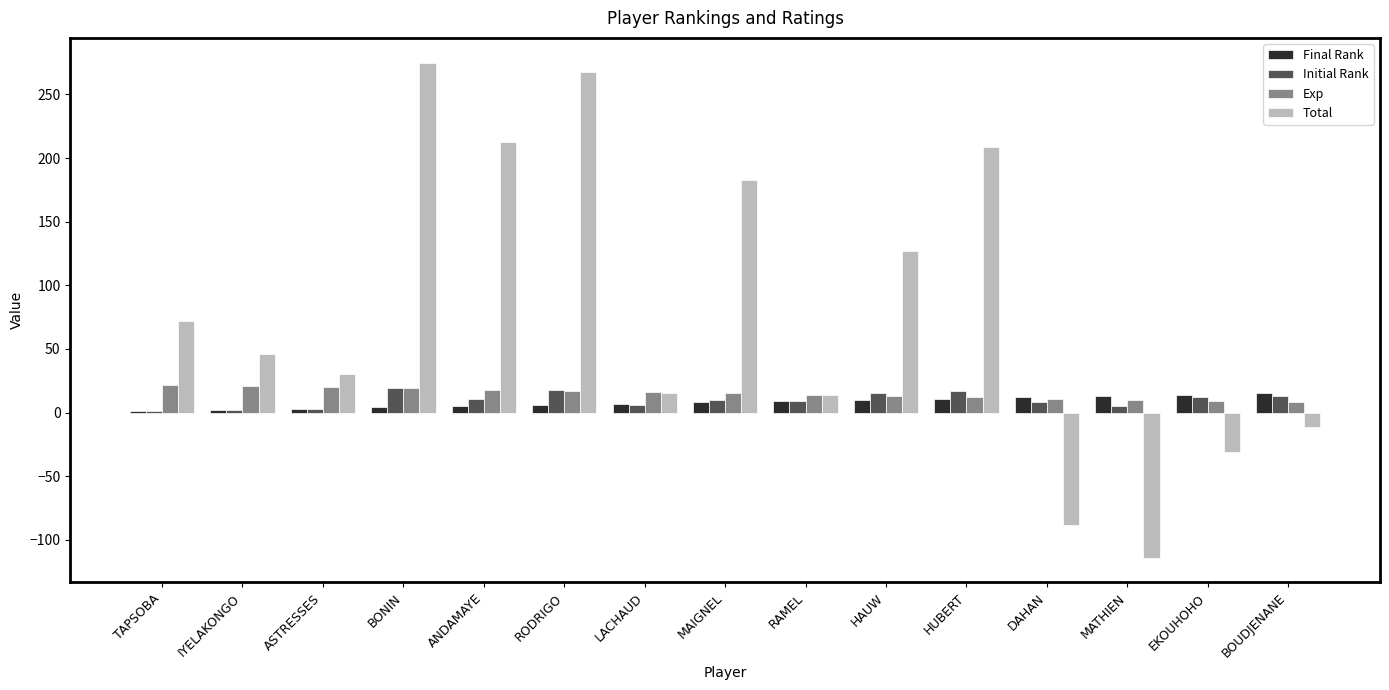

Where is Total nearest to the value 80?

TAPSOBA